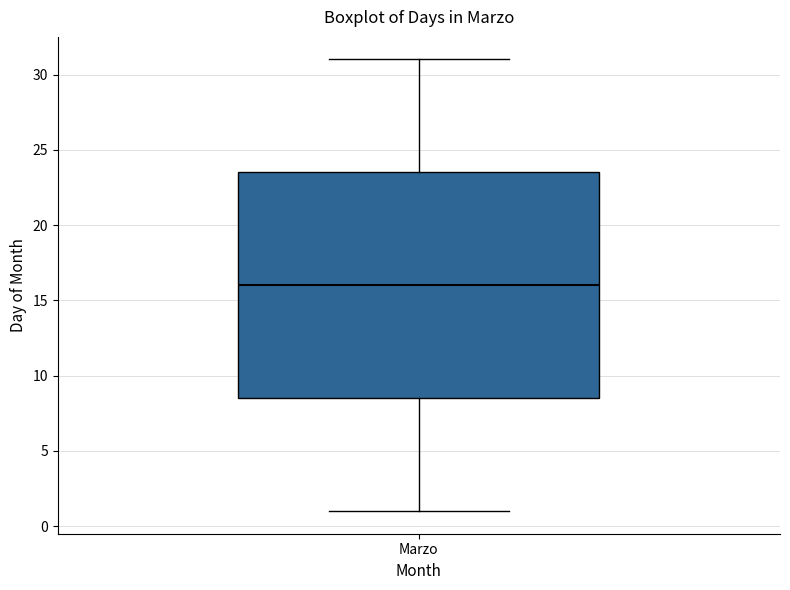

Where does the median line of the box for Marzo sit on the y-axis? The values are not printed on the chart, so give them approximately, as read against the axis.

16.0